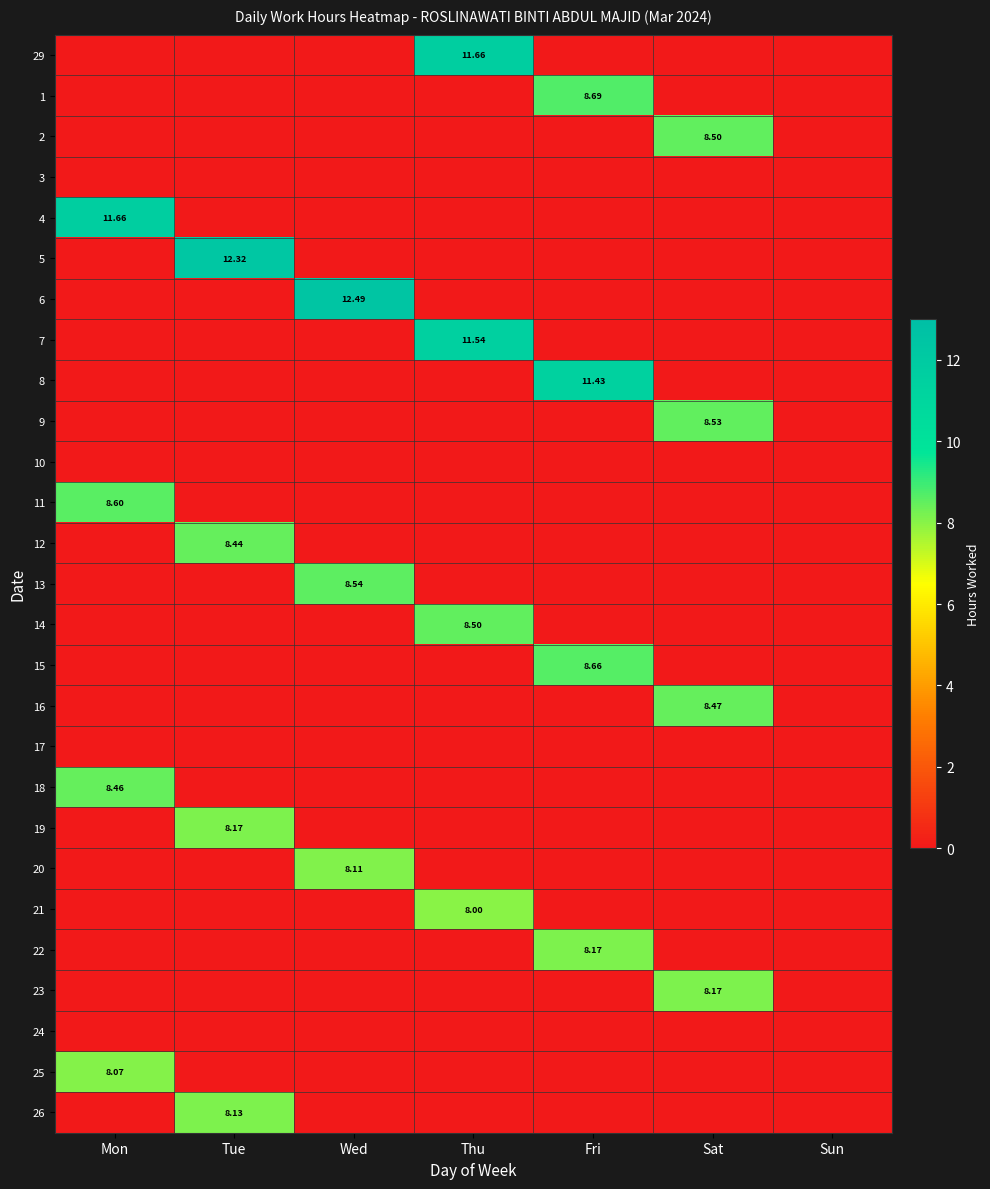

How many values in the 6 series exceed 0?

1